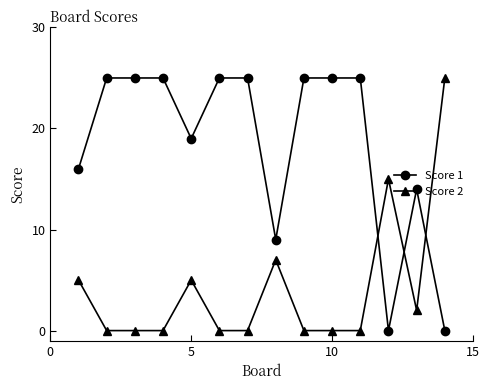

What is the average value of the Score 1 series?

18